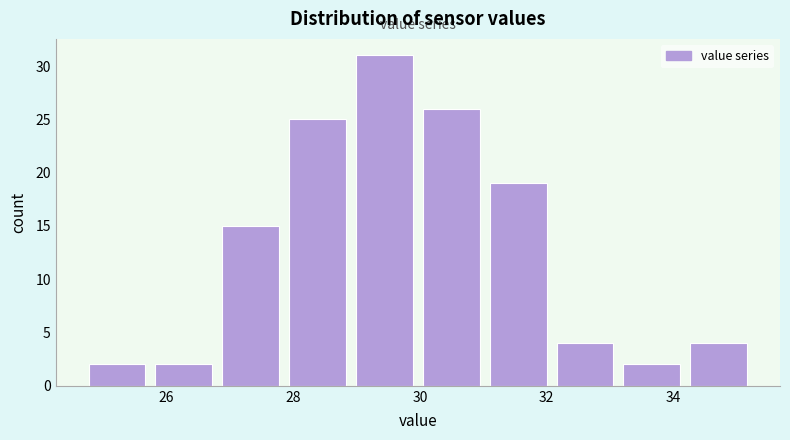

How tall is the bar that spans 31.0 to 32.0 on the x-axis? Neither the bar edges nor the heights are printed on the chart, so give them approximately, as read against the axes.

19